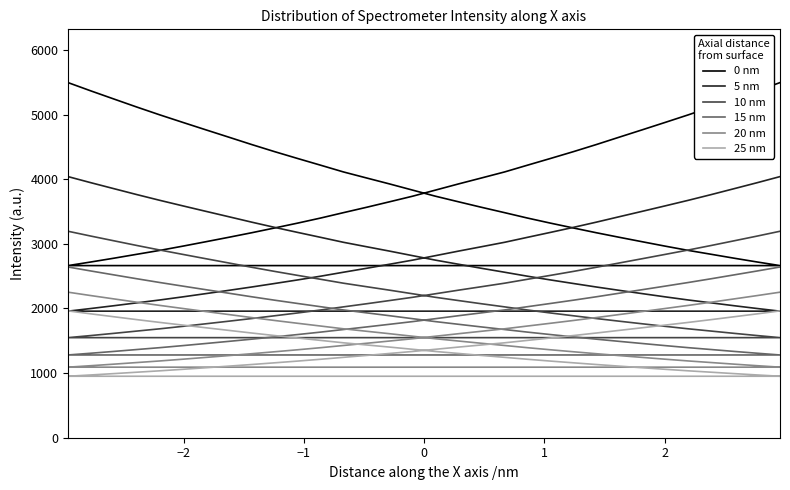

What is the value of the 28th point from the left?

4996.9